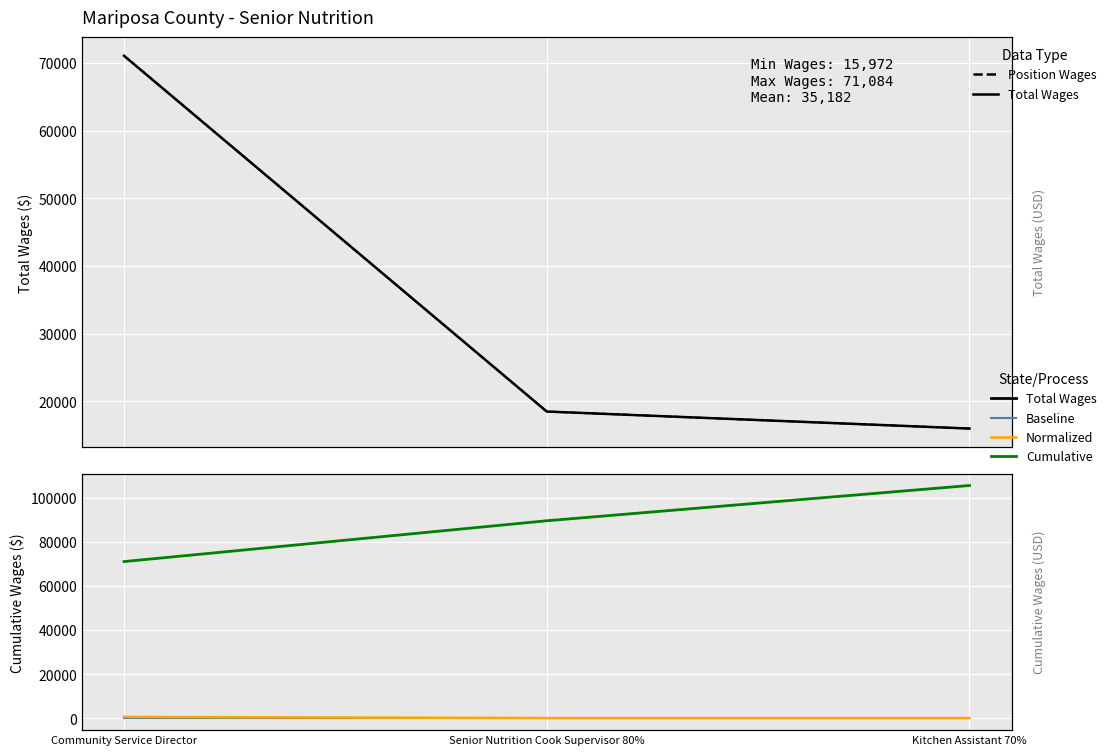

At how many categories does at least one series exceed 94858?

1